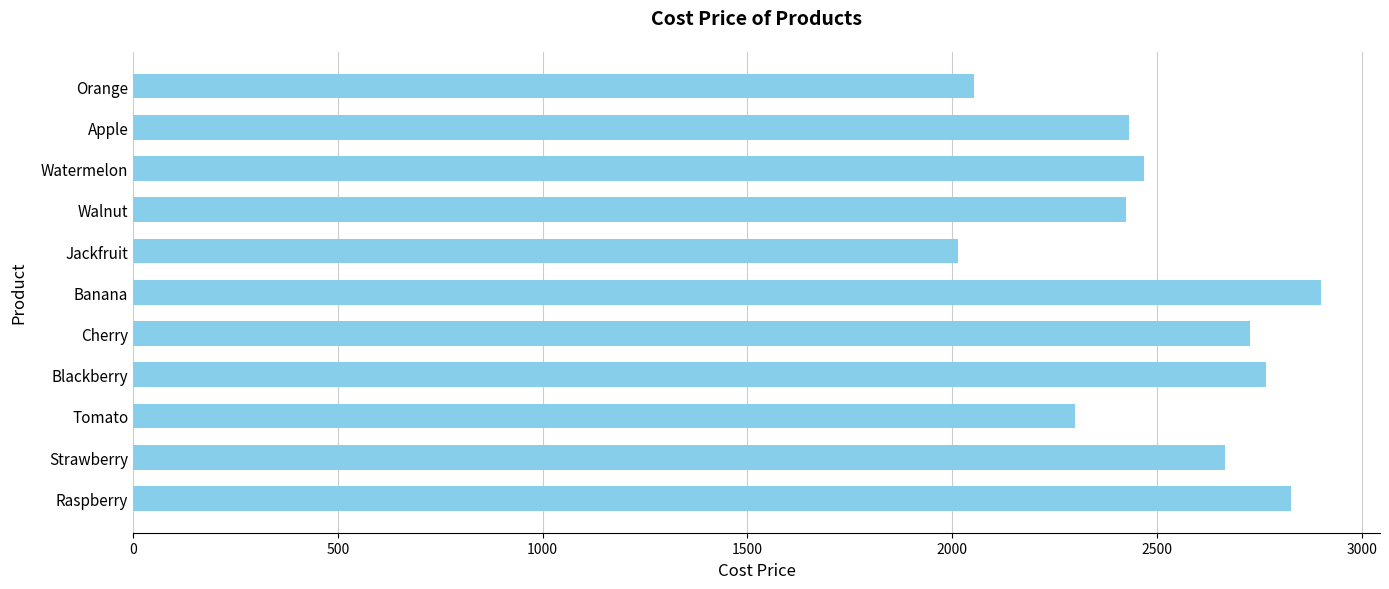

What is the smallest value displayed?

2015